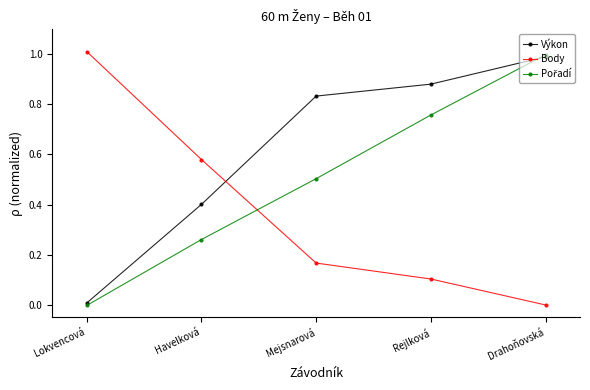

List the labels in order of Body value, largest first.

Lokvencová, Havelková, Mejsnarová, Rejlková, Drahoňovská